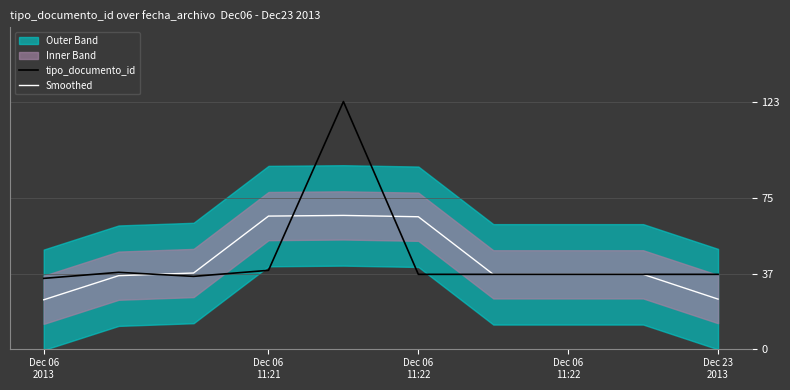

What is the difference between the second highest and second lowest values in the Smoothed series?

41.3